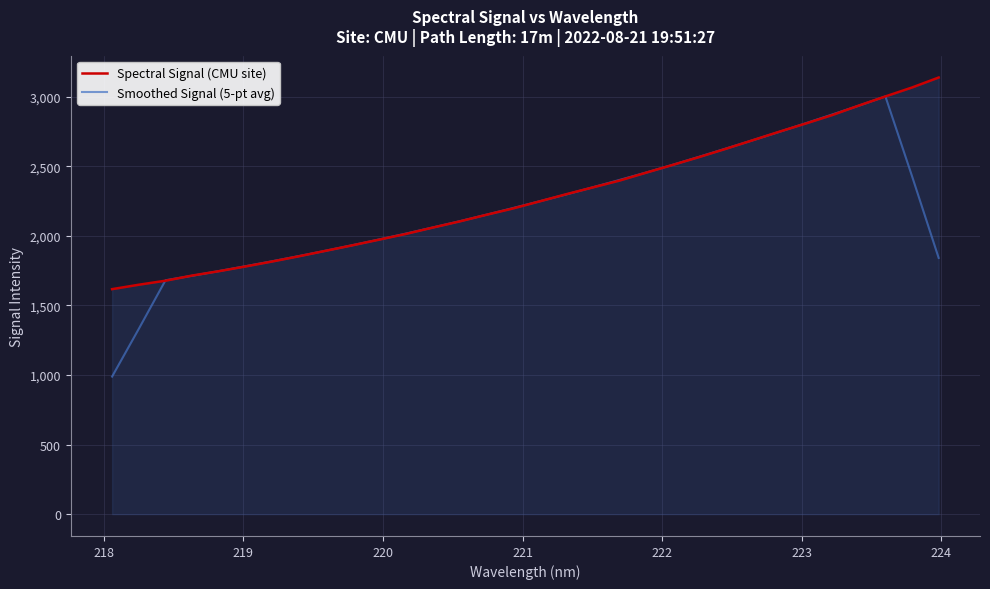

Which series has the widest spread of values?

Smoothed Signal (5-pt avg)